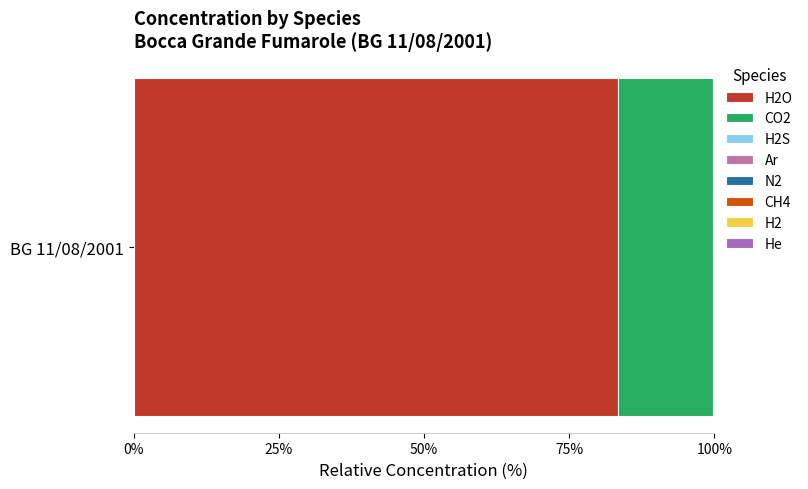

How many distinct data groups are displayed?

8